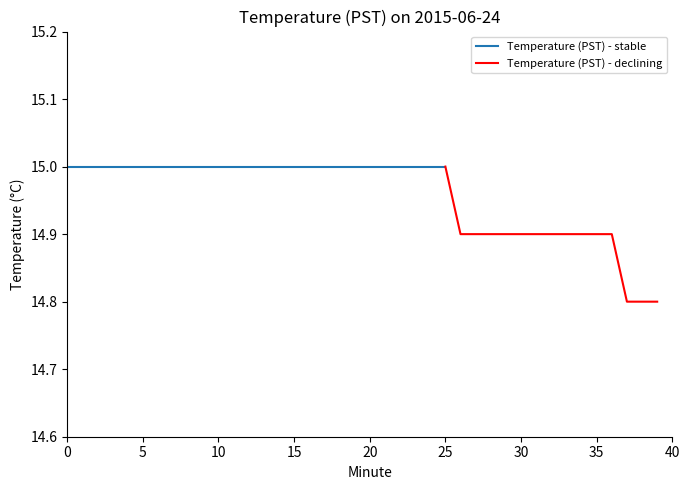

Rank the categories by value from lowest to highest.

37, 38, 39, 26, 27, 28, 29, 30, 31, 32, 33, 34, 35, 36, 0, 1, 2, 3, 4, 5, 6, 7, 8, 9, 10, 11, 12, 13, 14, 15, 16, 17, 18, 19, 20, 21, 22, 23, 24, 25